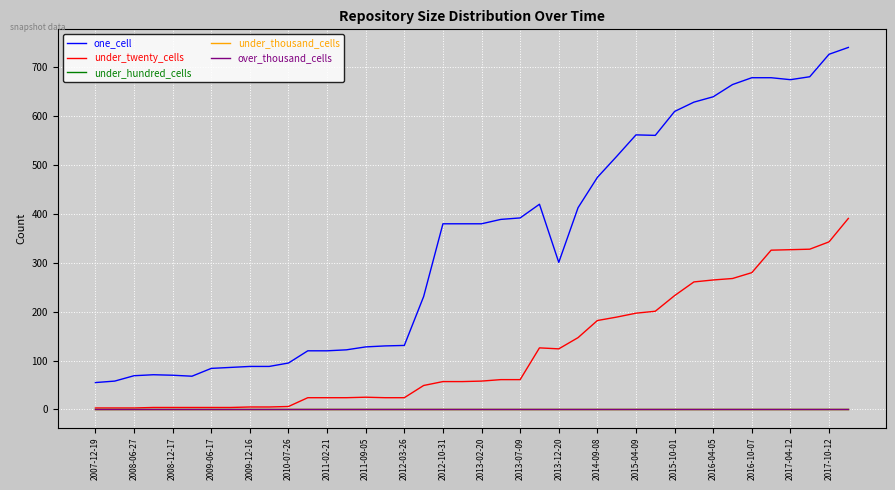

At which label does one_cell reach its minimum?

2007-12-19